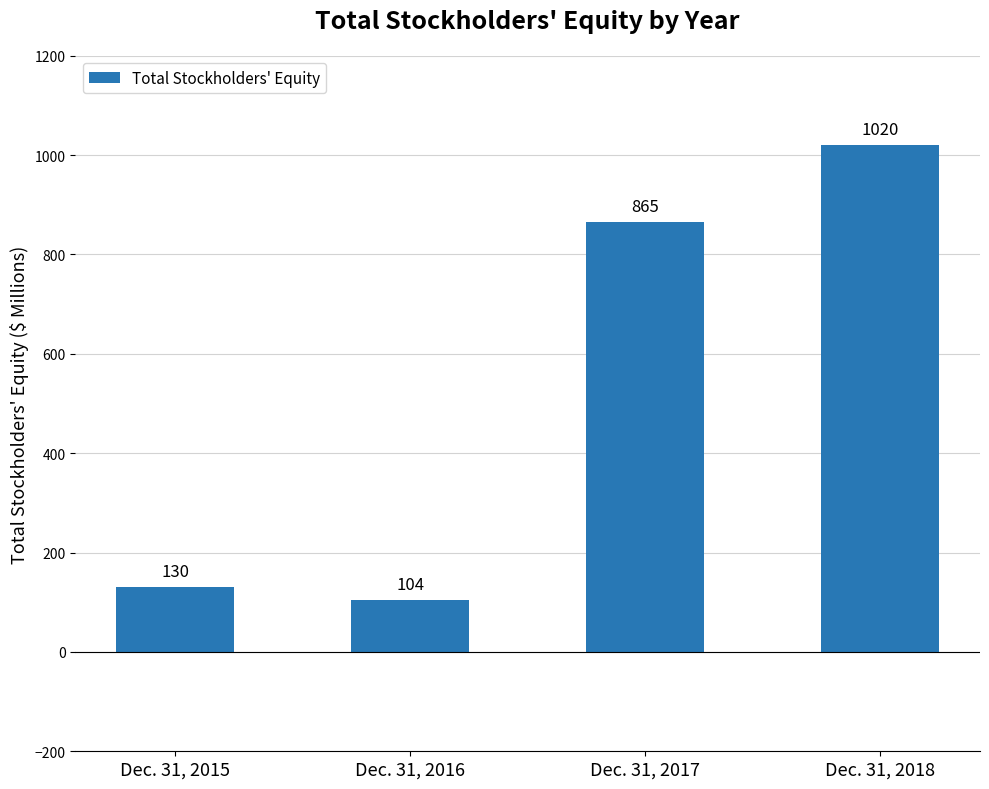

List the labels in order of value, smallest first.

Dec. 31, 2016, Dec. 31, 2015, Dec. 31, 2017, Dec. 31, 2018